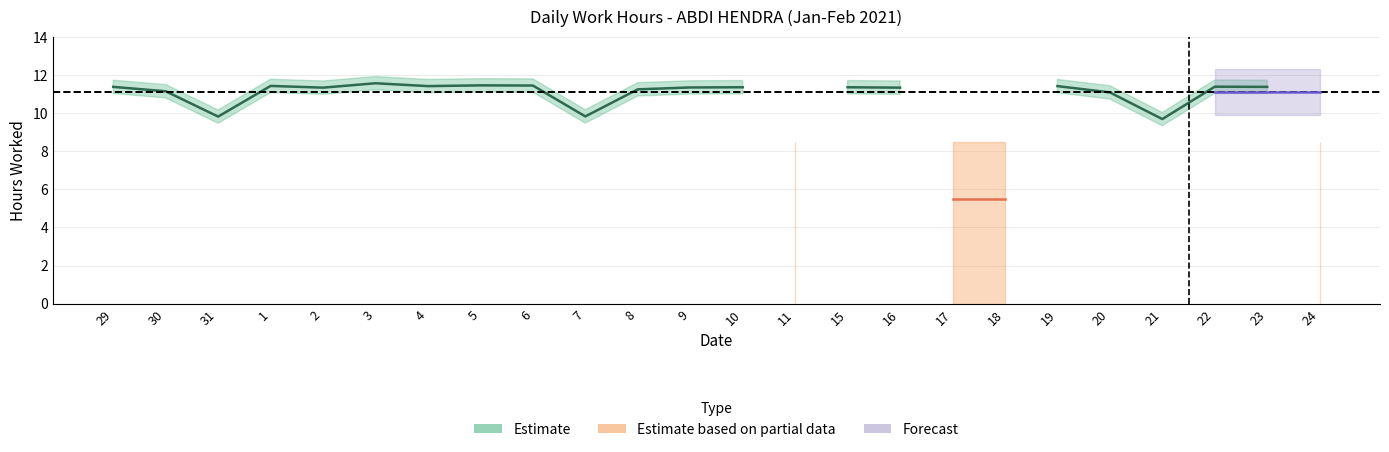

What is the change in value from 29 to 18?

-11.4